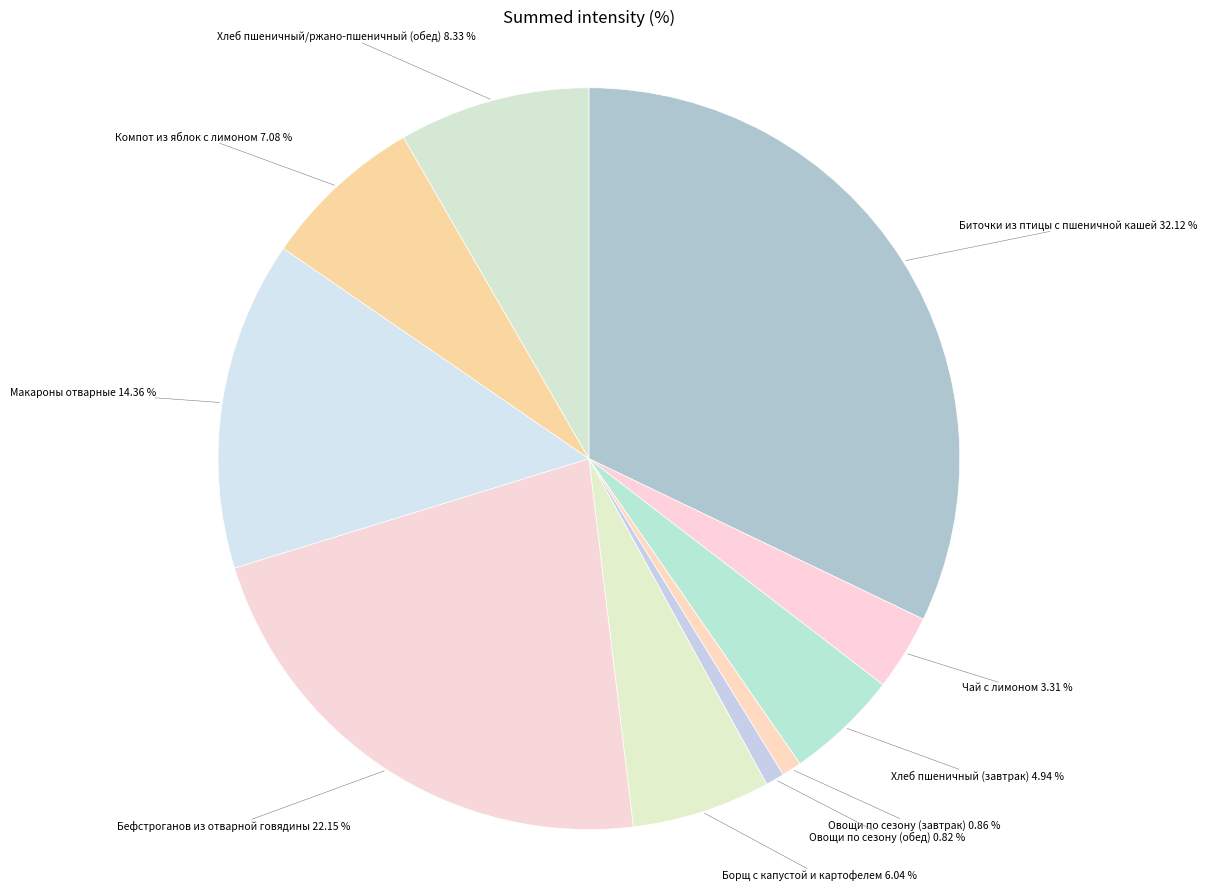

Count the number of slices in the pie.

10